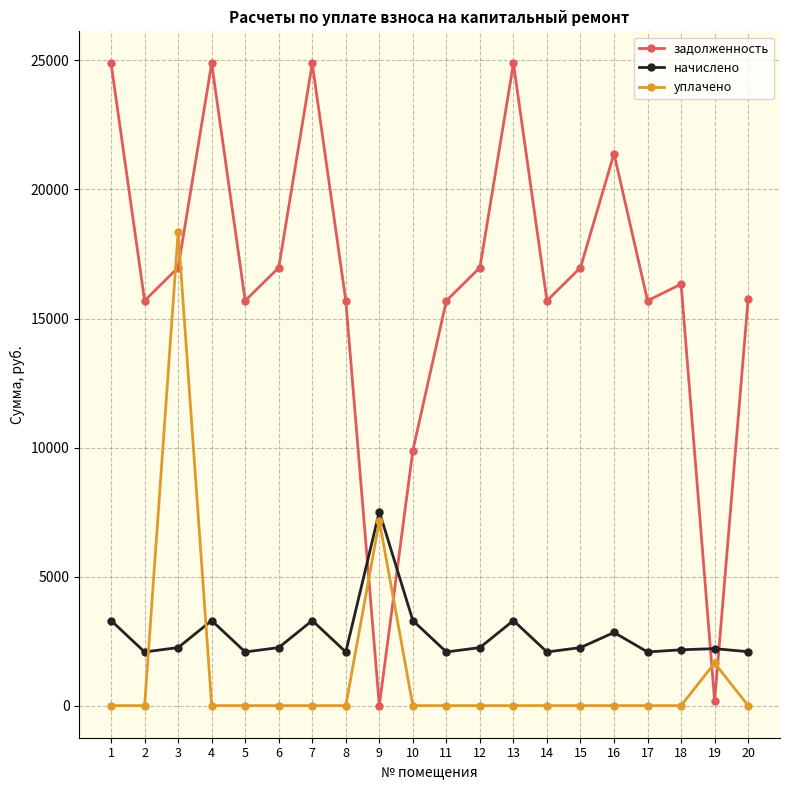

The value of задолженность at 9 is 11982.1. True or false?

False